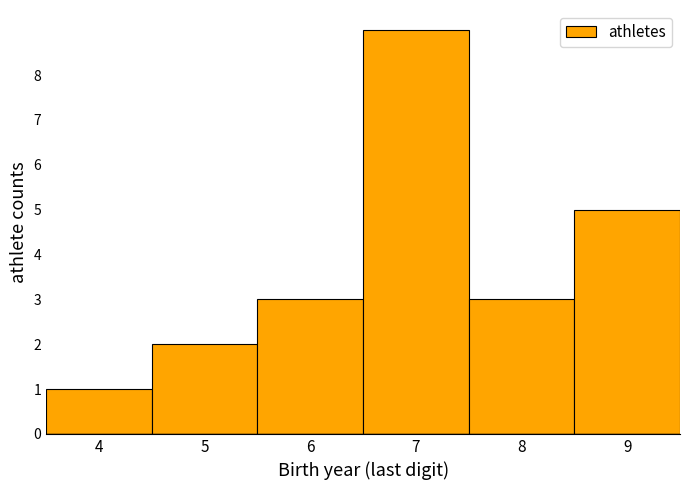

Reading left to right, transcribe this chart: for each bar, give the range it covers on the x-axis and its height. The values are not printed on the chart, so give them approximately, as read against the axis.

3.5 to 4.5: 1
4.5 to 5.5: 2
5.5 to 6.5: 3
6.5 to 7.5: 9
7.5 to 8.5: 3
8.5 to 9.5: 5